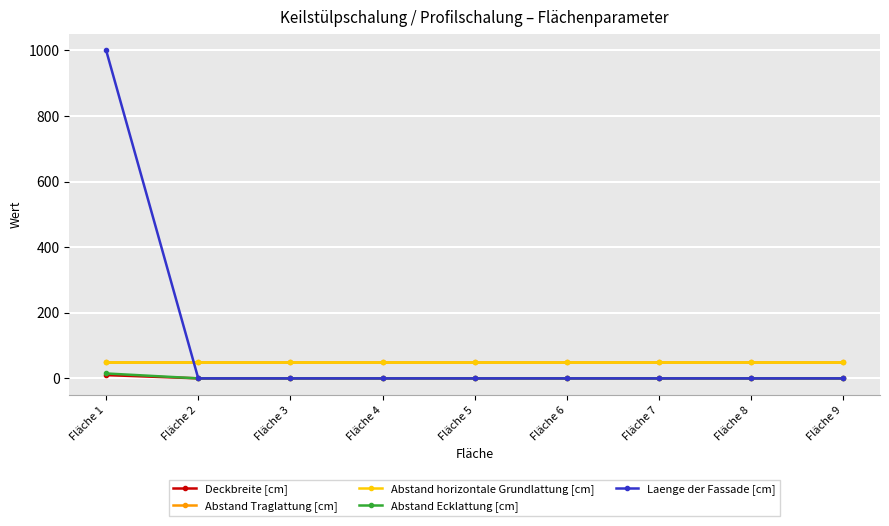

What is the sum of all Abstand horizontale Grundlattung [cm] values?

450.0